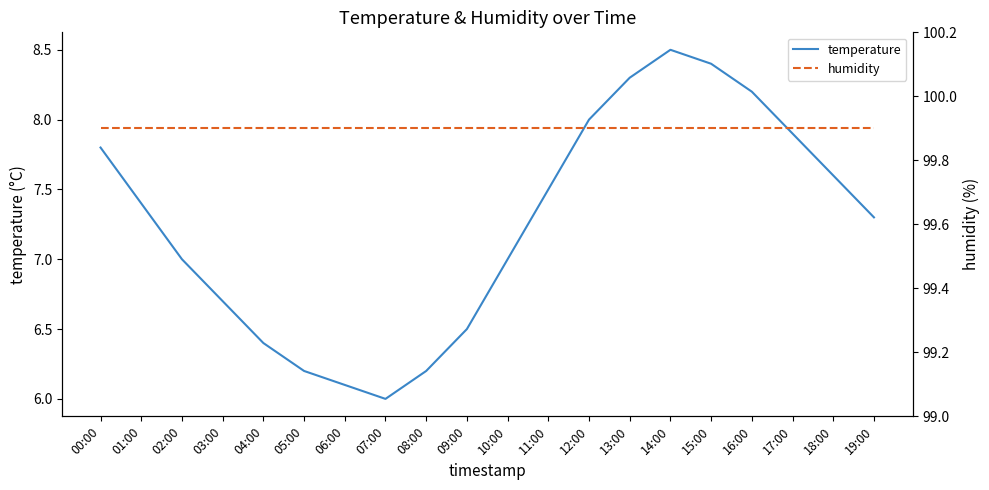

What is the approximate value of temperature at 17:00?

7.9